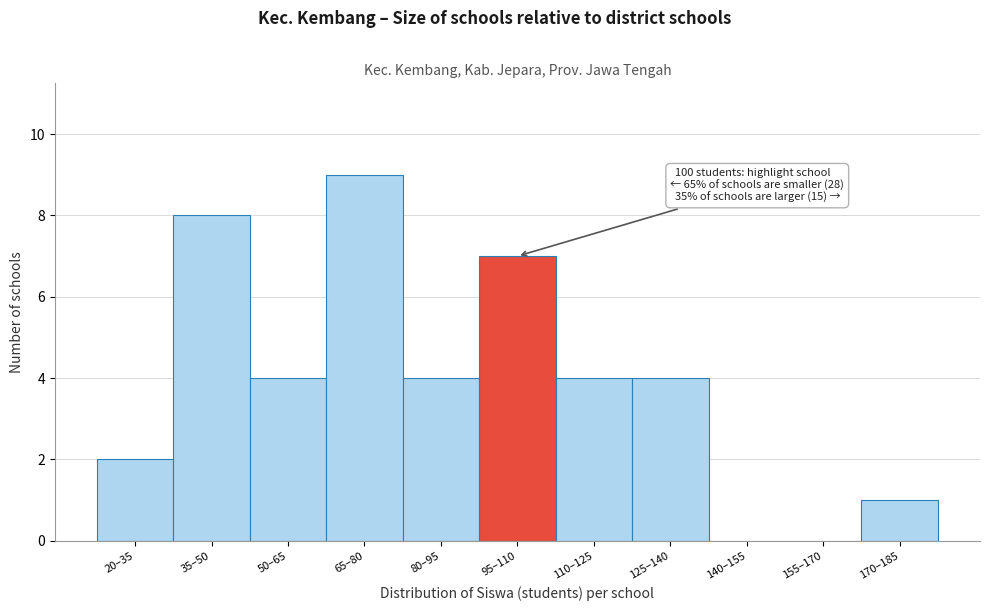

Reading left to right, what are all the values shown in this chart?

20–35=2	35–50=8	50–65=4	65–80=9	80–95=4	95–110=7	110–125=4	125–140=4	140–155=0	155–170=0	170–185=1